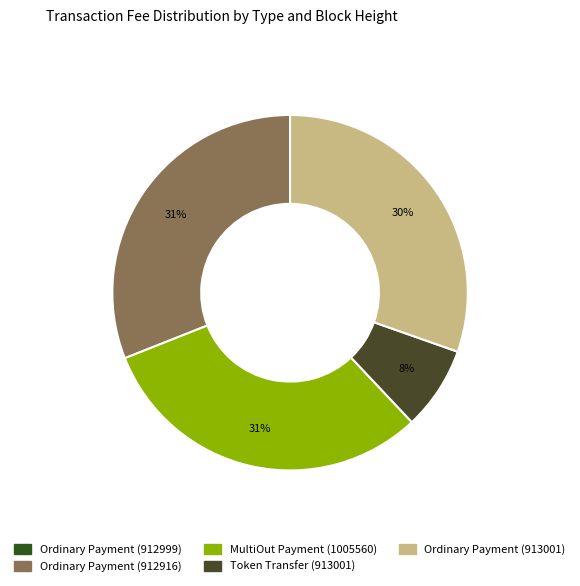

Rank the categories by value from highest to lowest.

Ordinary Payment (912916), MultiOut Payment (1005560), Ordinary Payment (913001), Token Transfer (913001), Ordinary Payment (912999)